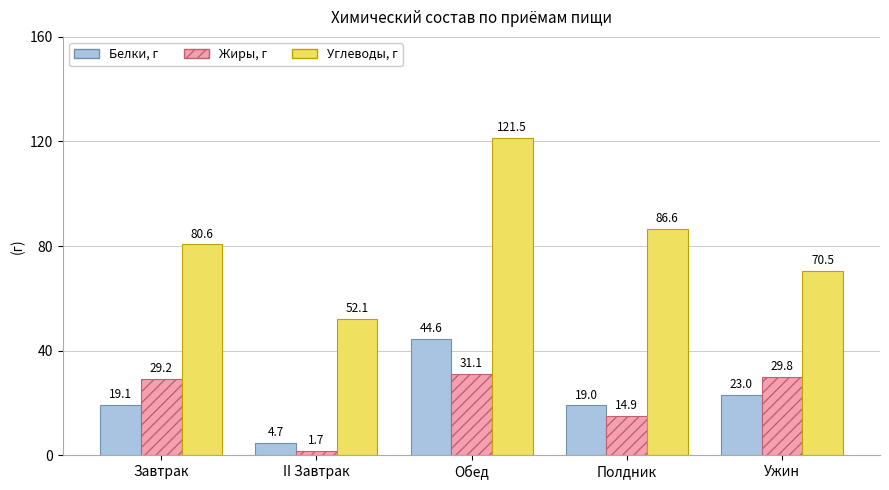

At which category is the sum across all series the highest?

Обед